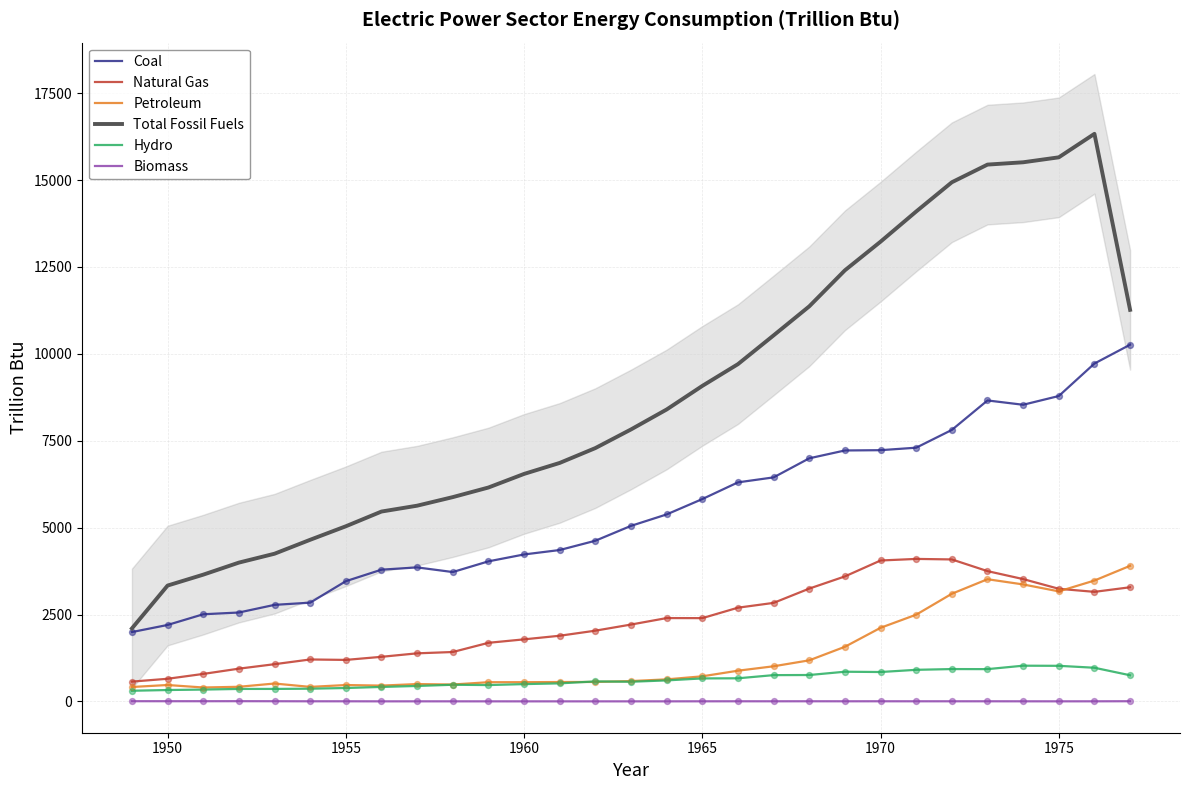

Which series has the largest total across all categories?

Total Fossil Fuels